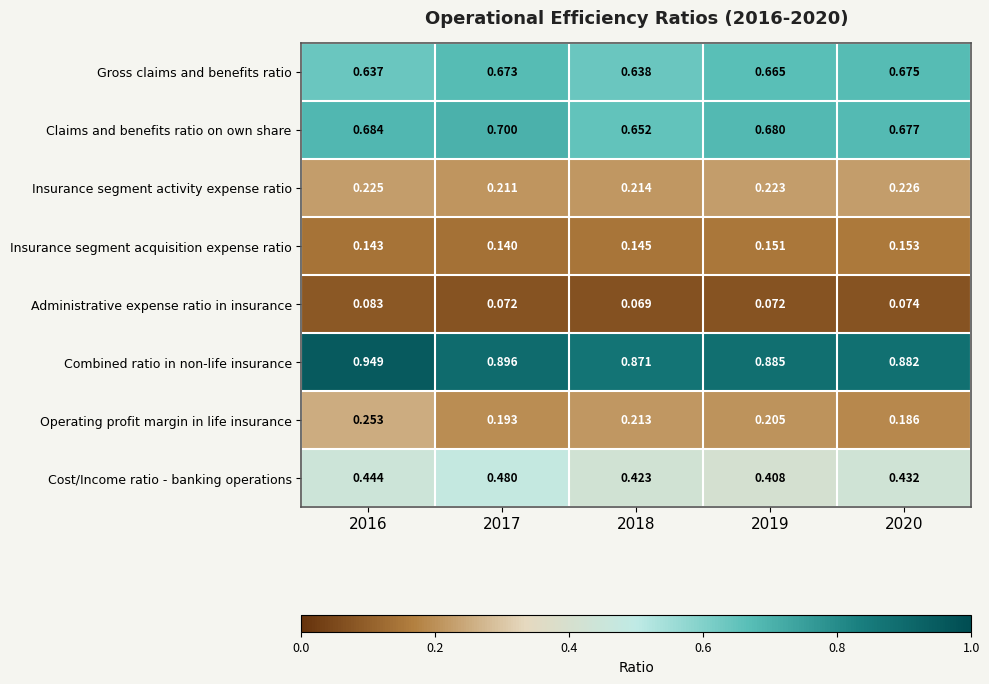

Rank the series at 2019 from lowest to highest value.

Administrative expense ratio in insurance, Insurance segment acquisition expense ratio, Operating profit margin in life insurance, Insurance segment activity expense ratio, Cost/Income ratio - banking operations, Gross claims and benefits ratio, Claims and benefits ratio on own share, Combined ratio in non-life insurance